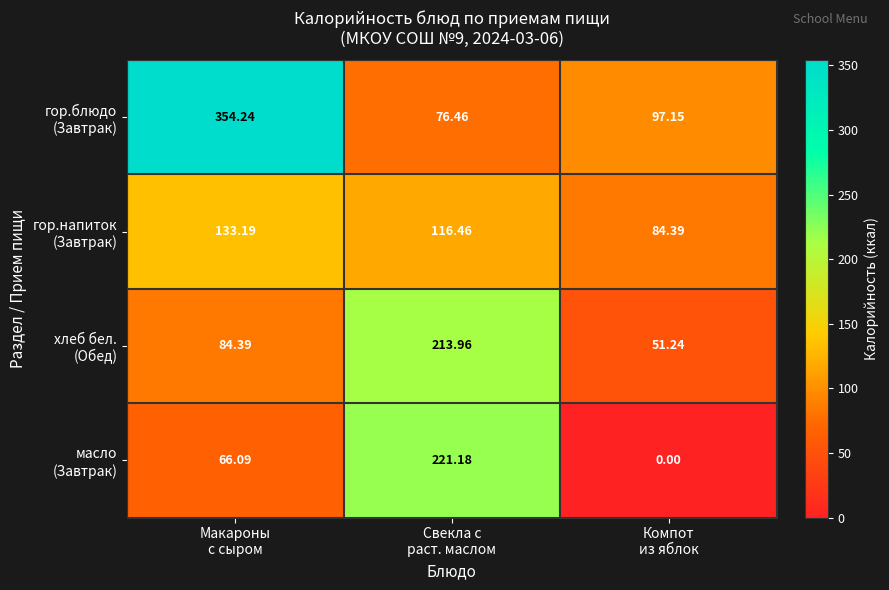

How many distinct data groups are displayed?

4